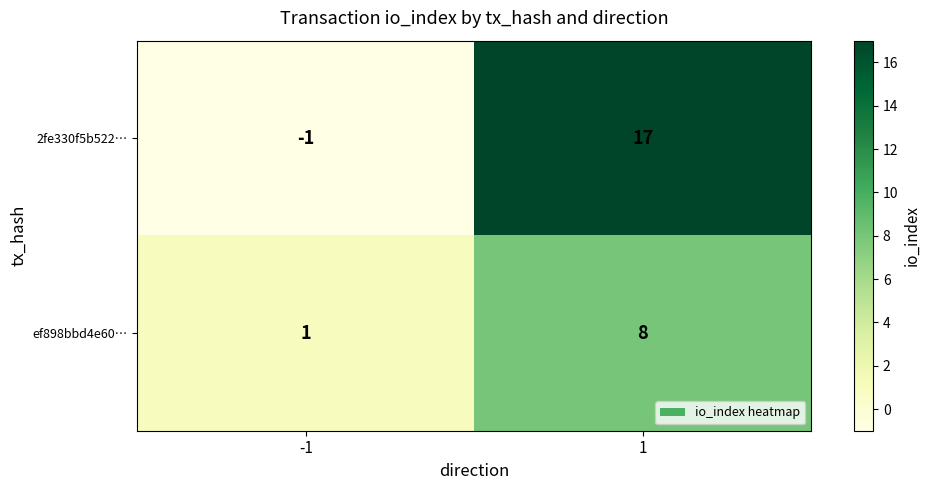

Which series has the widest spread of values?

2fe330f5b522…